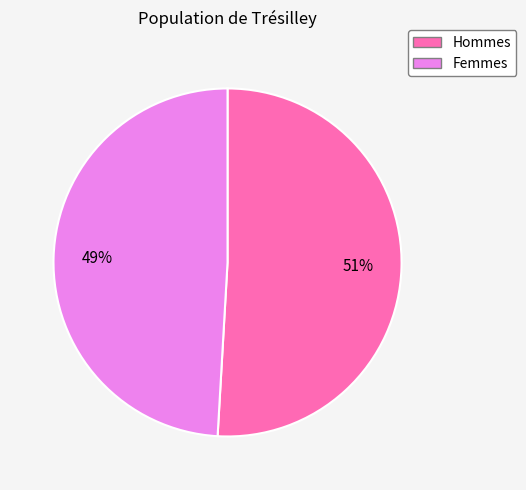

To the nearest percent, what is the average slice percentage?

50%